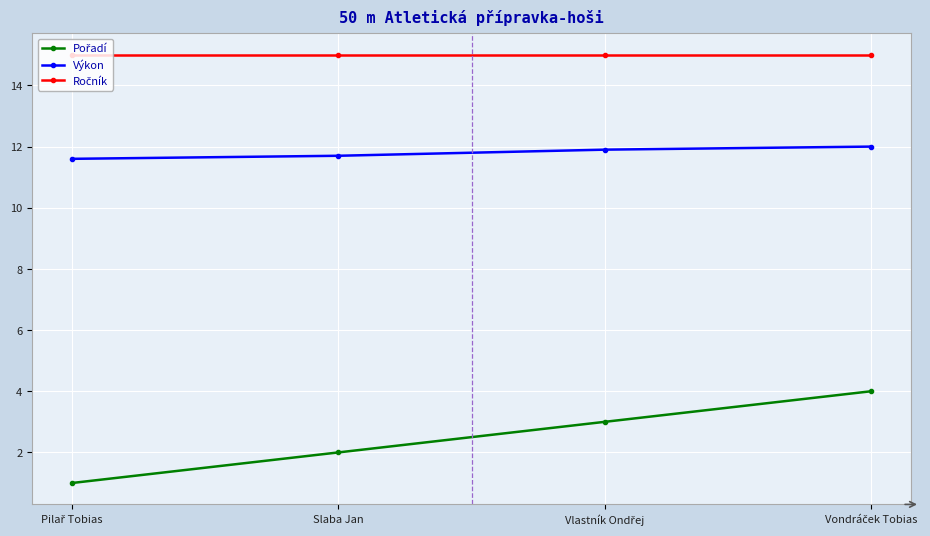

What position from the right is Slaba Jan?

3